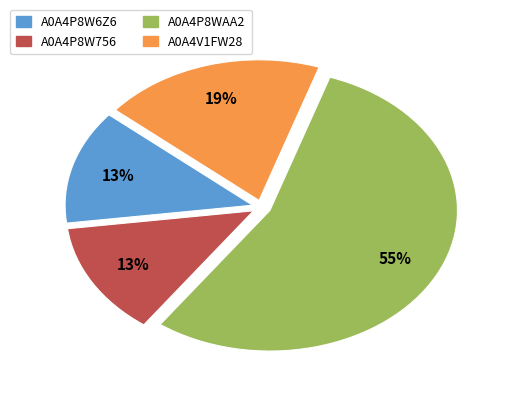

What percentage is the A0A4P8WAA2 slice, to the nearest percent?

55%